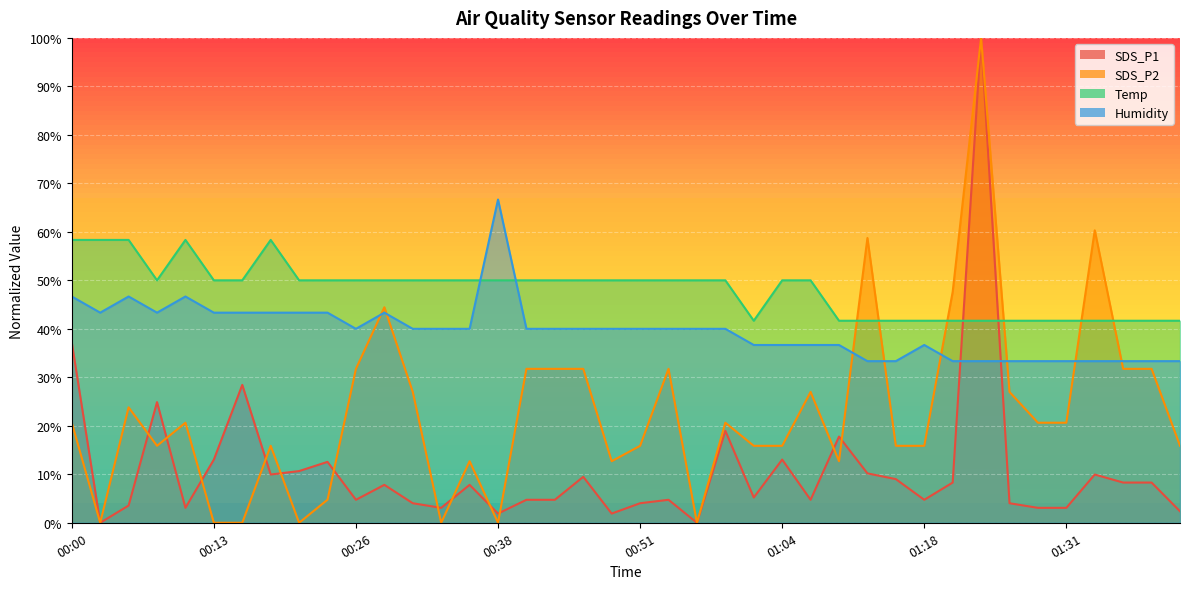

How many intersections are there between Temp and SDS_P1?

2